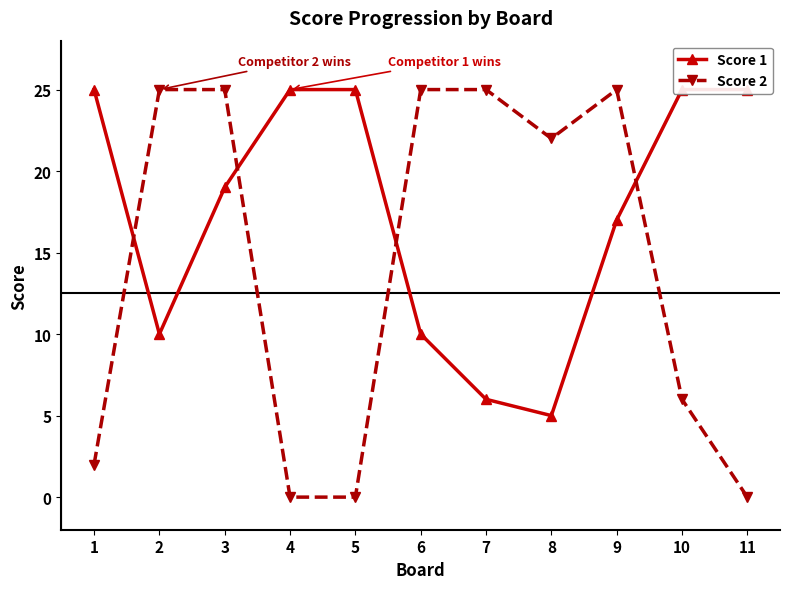

True or false: Score 2 and Score 1 cross at least once.

True